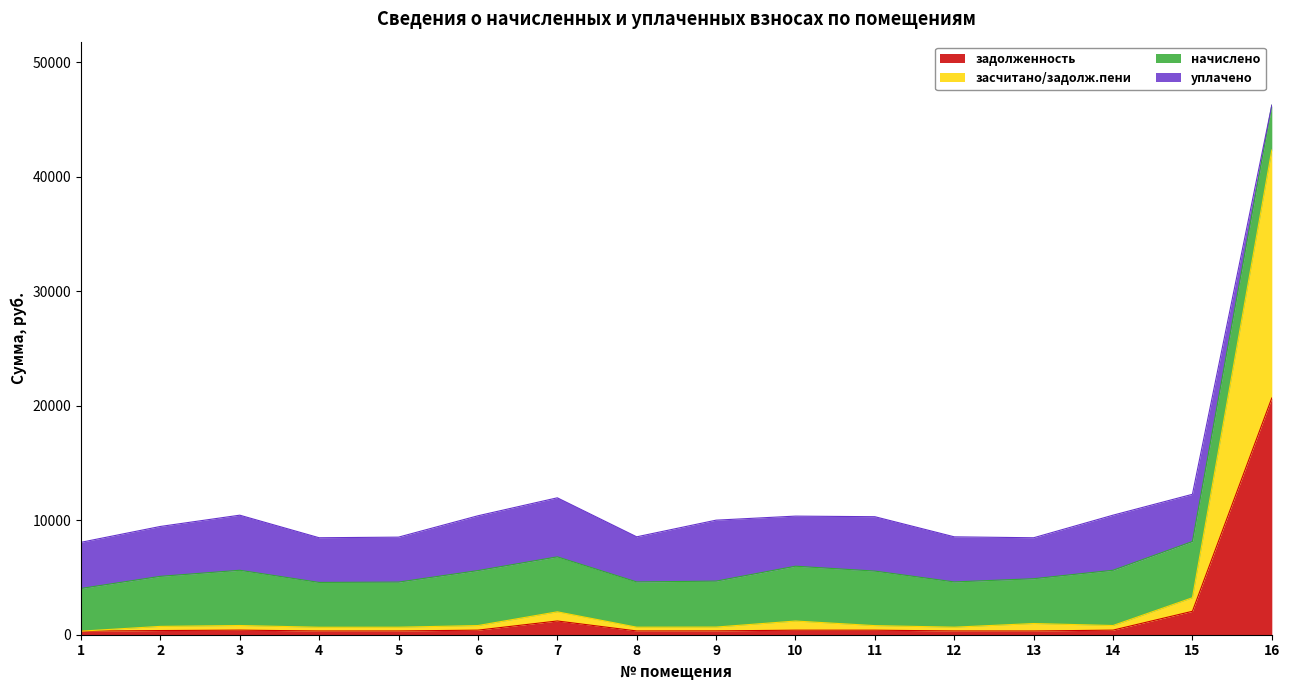

What is the maximum value for задолженность?

20679.0